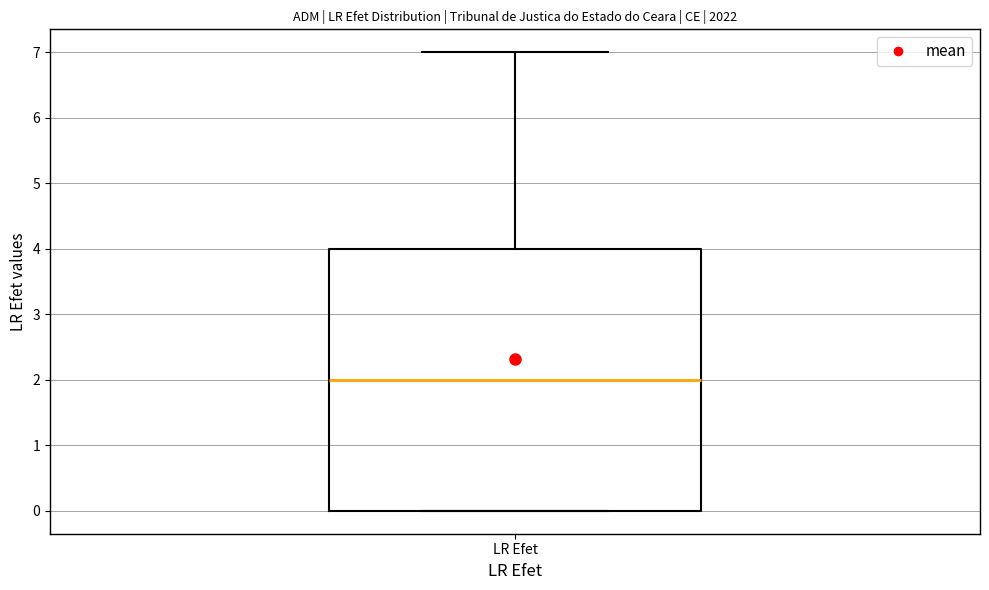

Where does the median line of the box for LR Efet sit on the y-axis? The values are not printed on the chart, so give them approximately, as read against the axis.

2